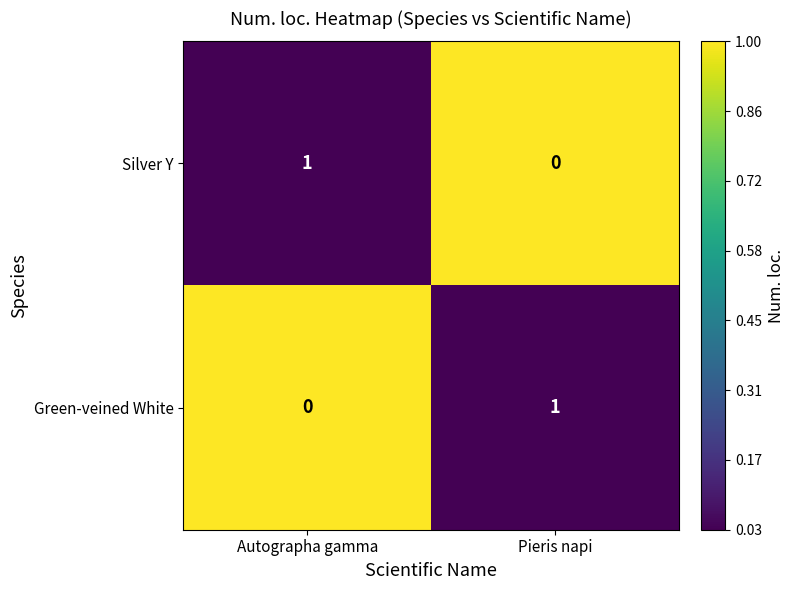

What is the total value across all series at Pieris napi?

1